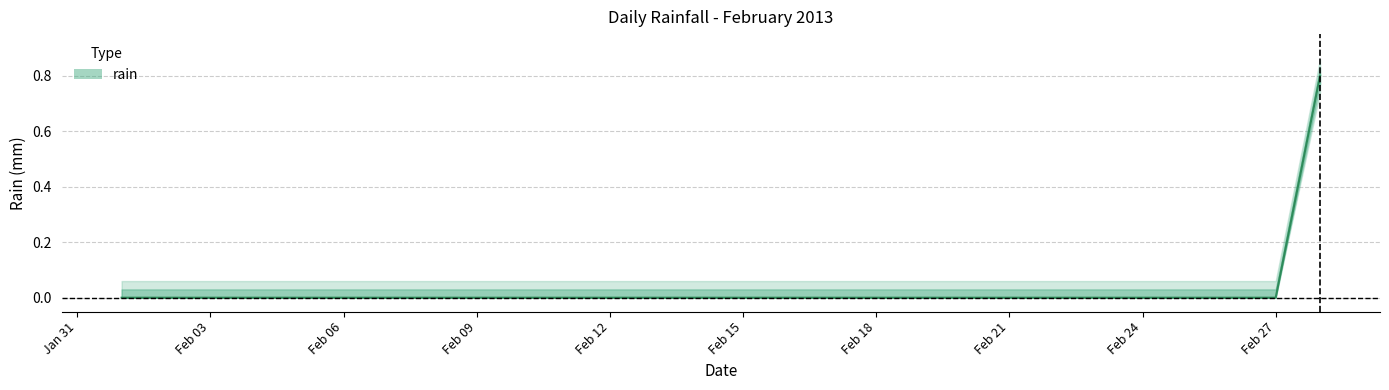

What is the difference between the maximum and minimum values?

0.8